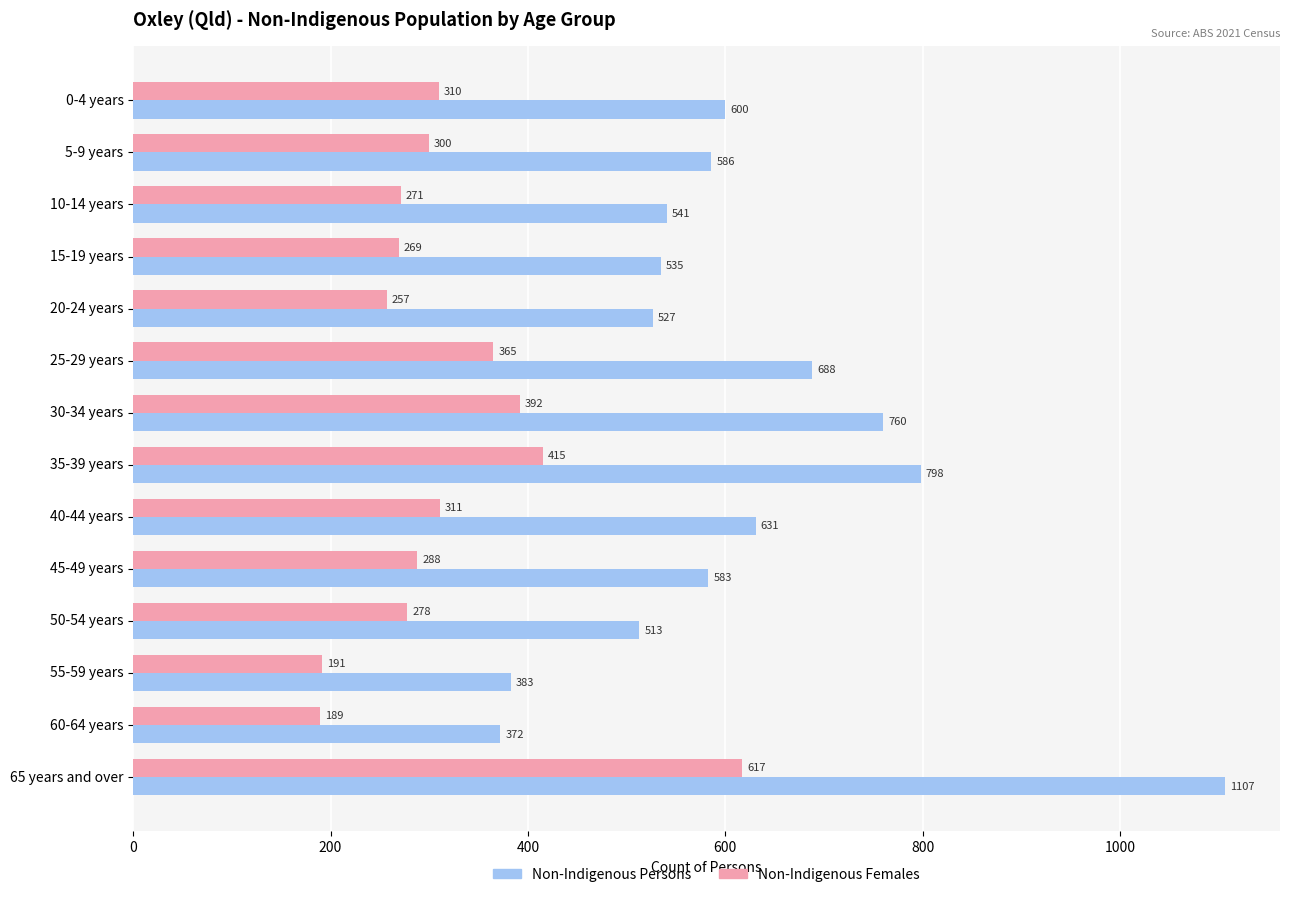

At which label is Non-Indigenous Females closest to 403?

30-34 years